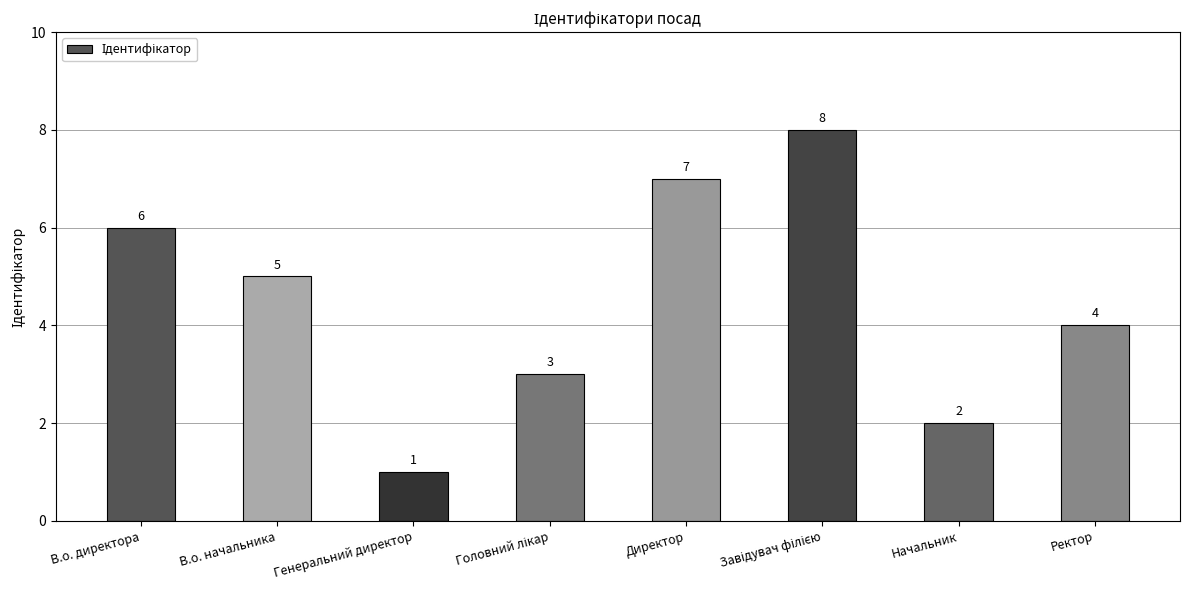

Are the bars horizontal?

No